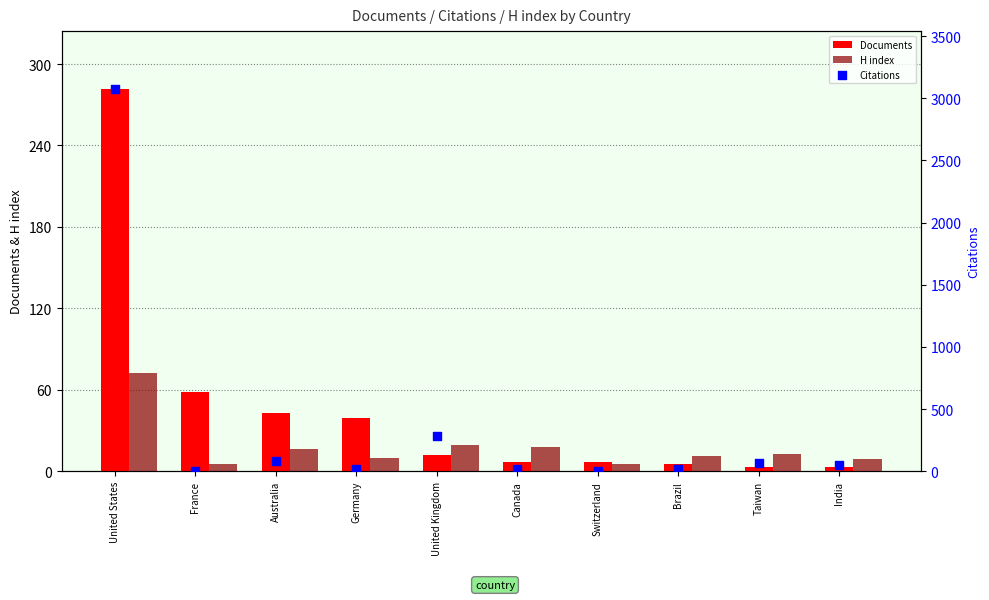

Which series reaches the maximum Y coordinate?

Citations